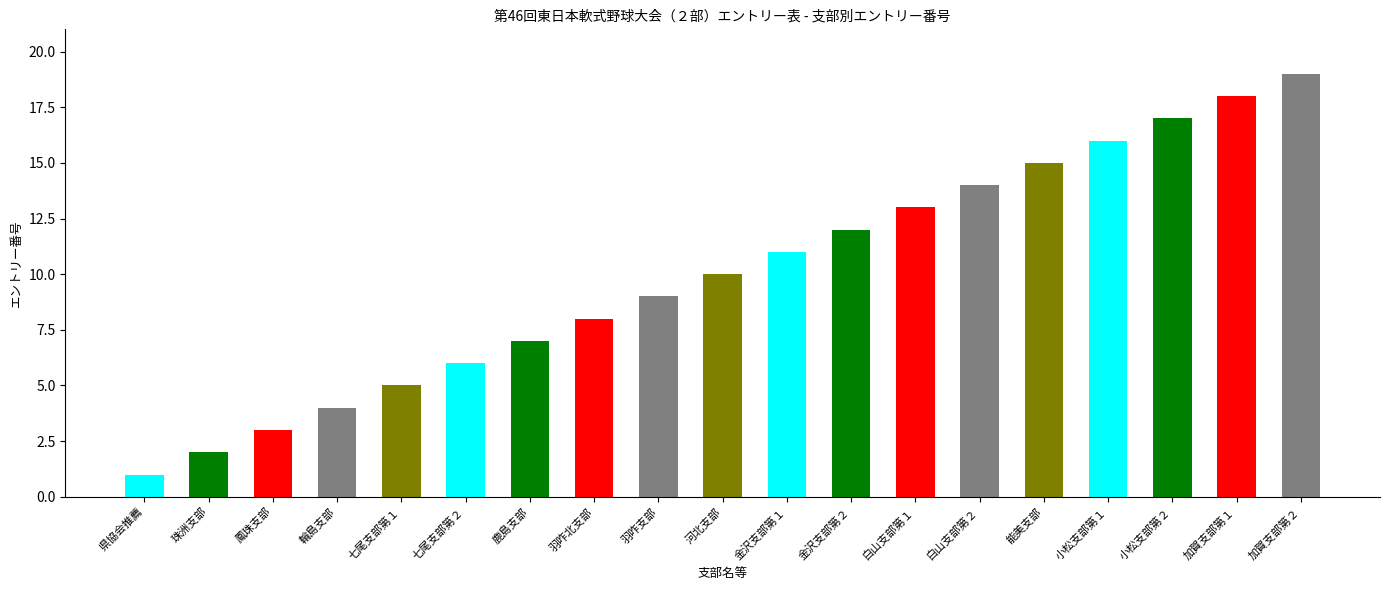

List the labels in order of value, smallest first.

県協会推薦, 珠洲支部, 鳳珠支部, 輪島支部, 七尾支部第１, 七尾支部第２, 鹿島支部, 羽咋北支部, 羽咋支部, 河北支部, 金沢支部第１, 金沢支部第２, 白山支部第１, 白山支部第２, 能美支部, 小松支部第１, 小松支部第２, 加賀支部第１, 加賀支部第２